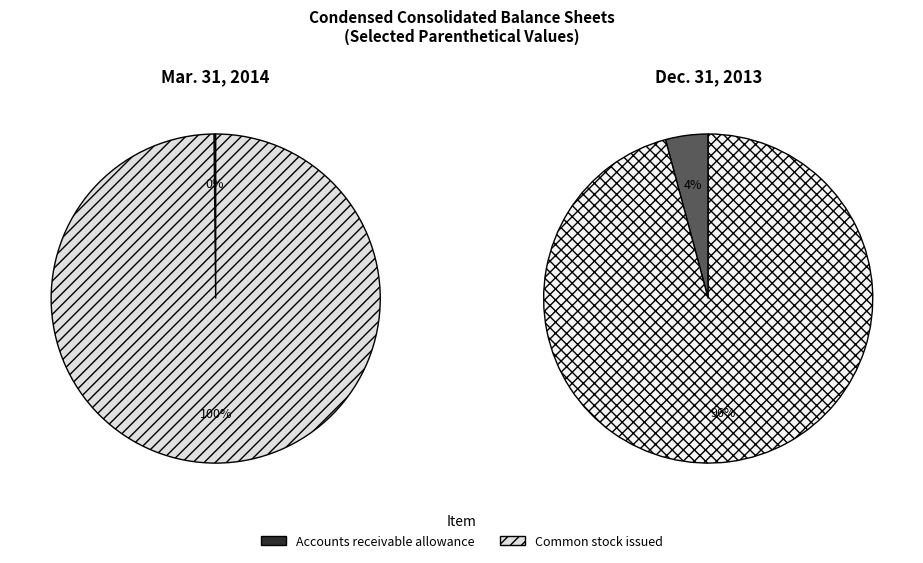

Does Accounts receivable allowance represent more than half of the total?

No